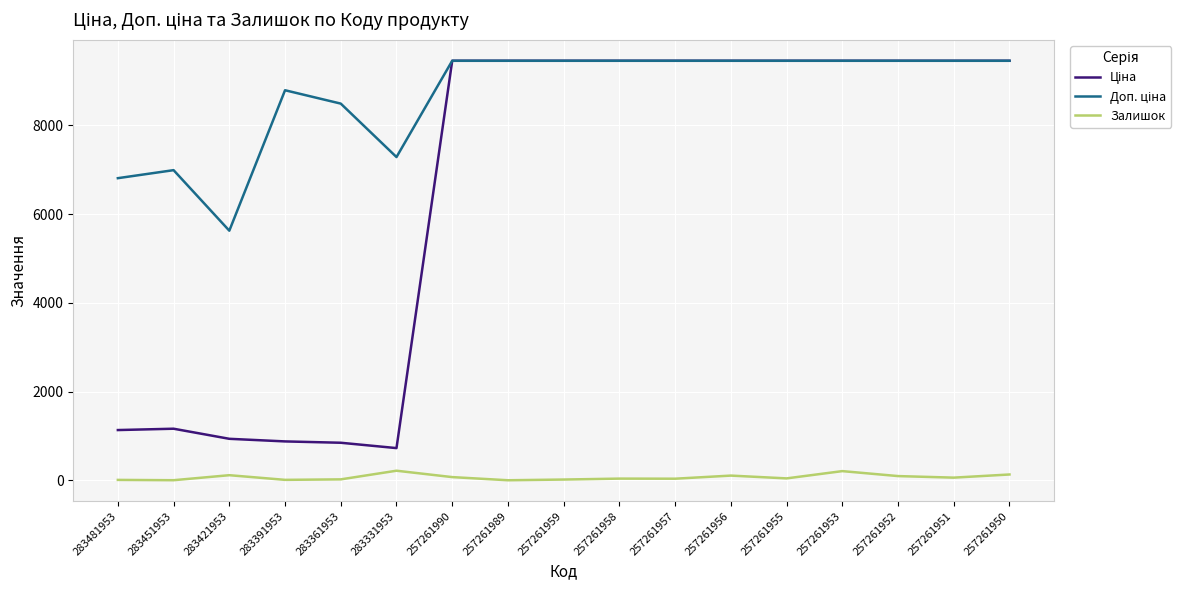

The Залишок series shows 75.0 at 257261990. True or false?

True